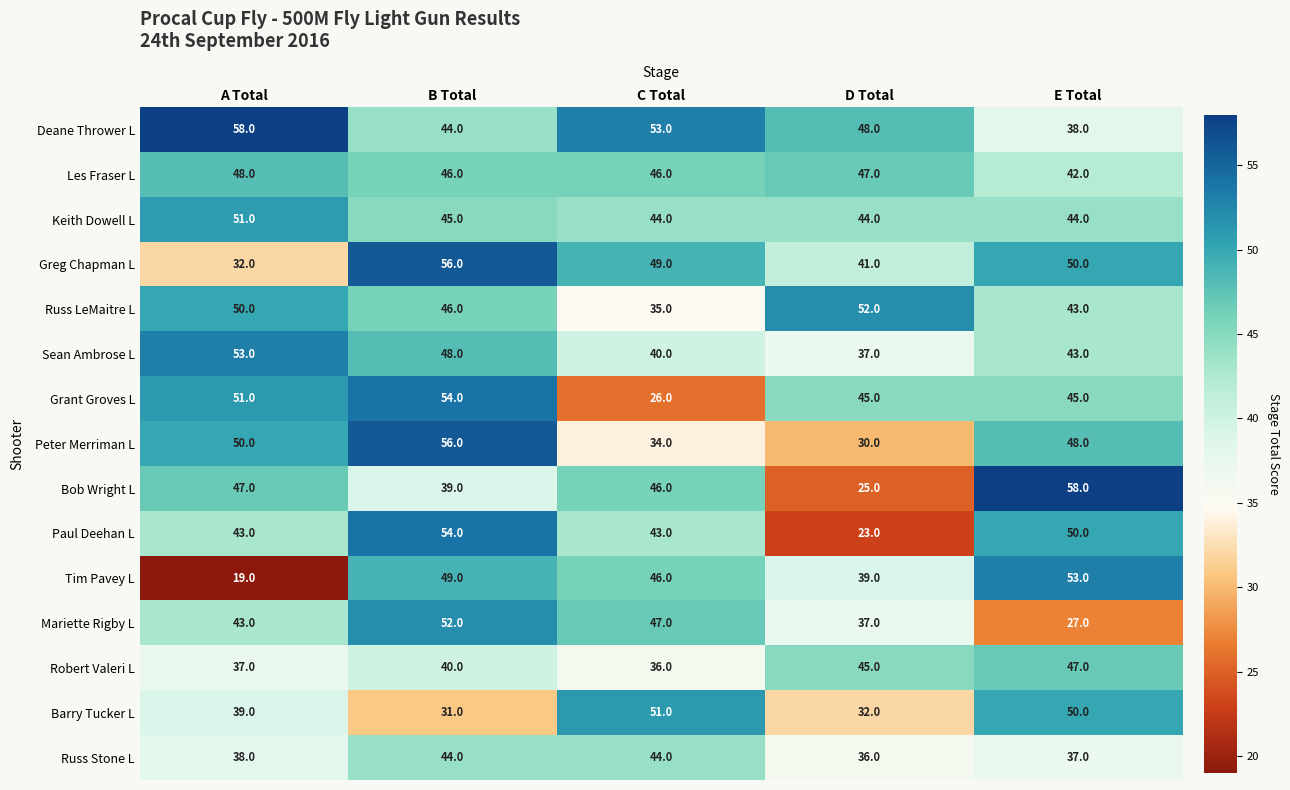

At which category does the chart reach its minimum across all series?

A Total